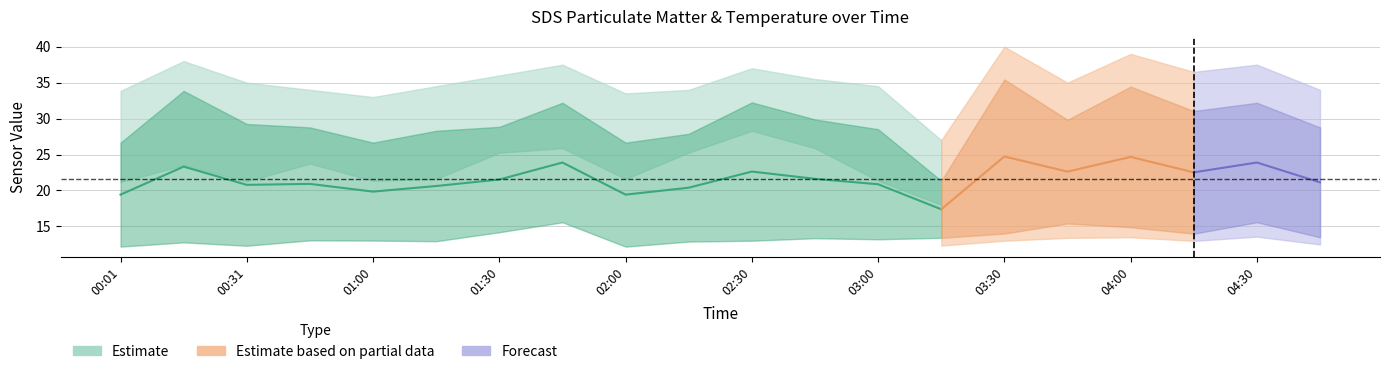

True or false: Temp and SDS_P1 cross at least once.

False